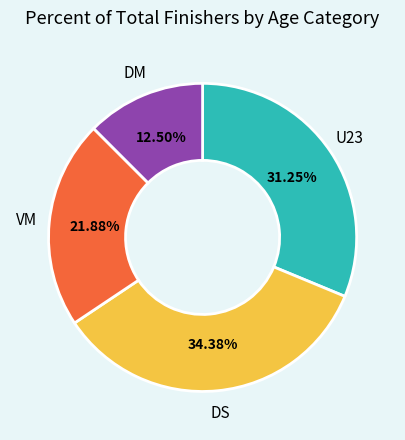

Does any single category account for the majority?

No